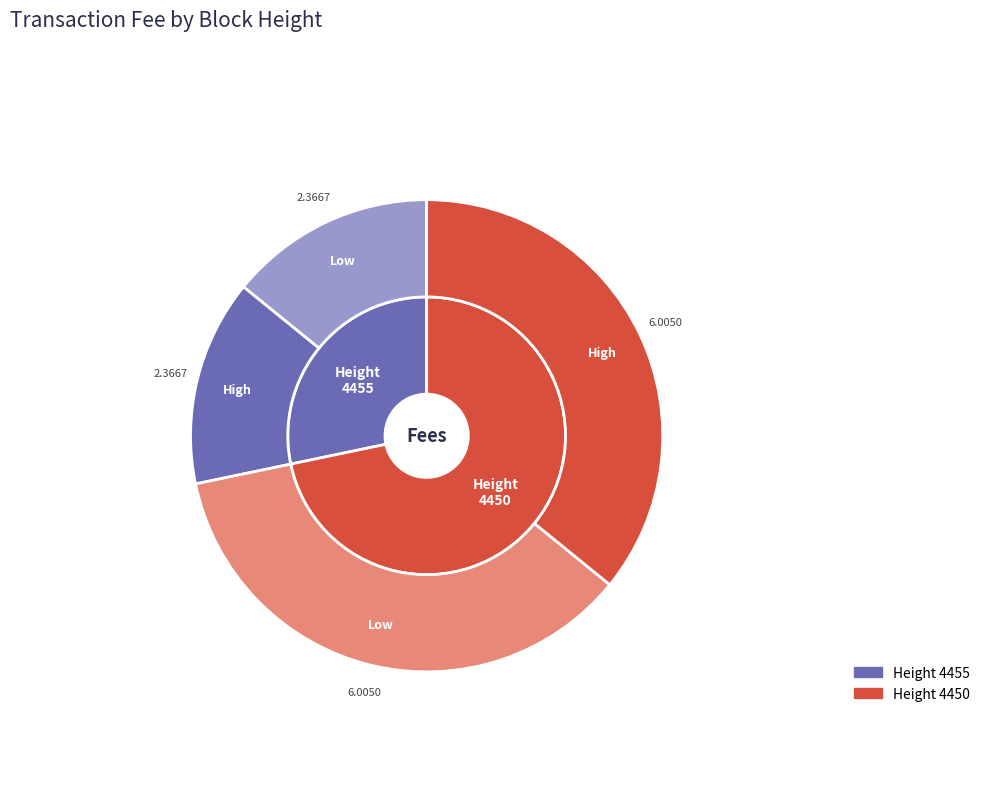

The 4455 slice represents 28% of the pie. True or false?

True